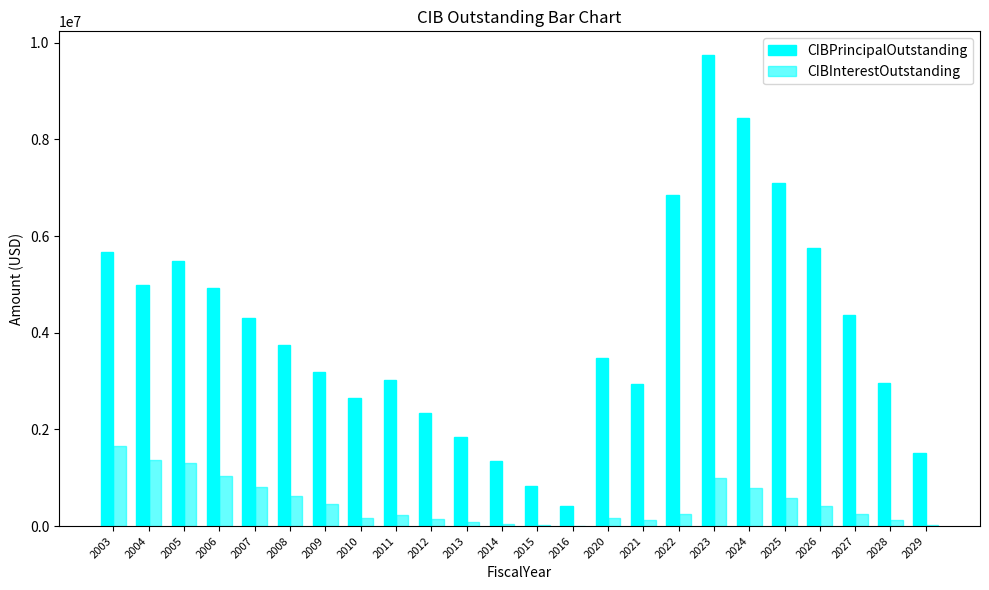

How many data points does each series have?

24